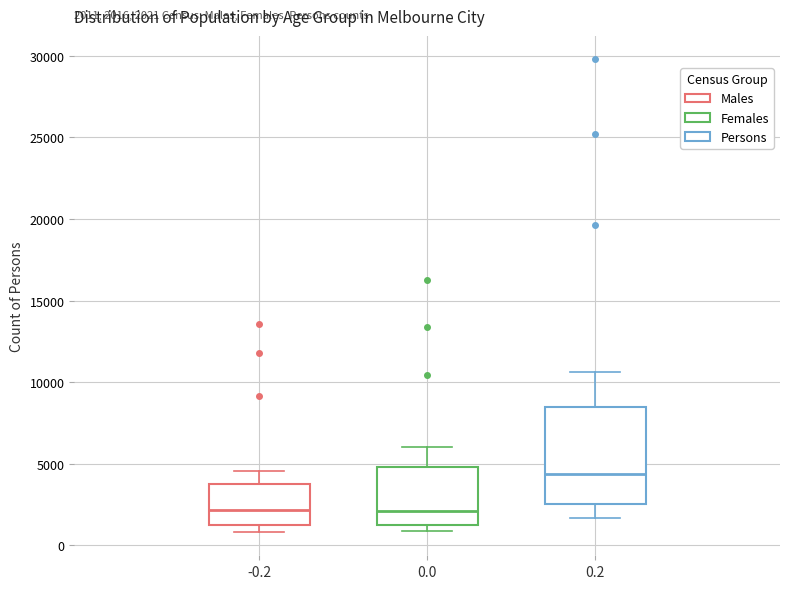

Which box has the highest median line?

0.2